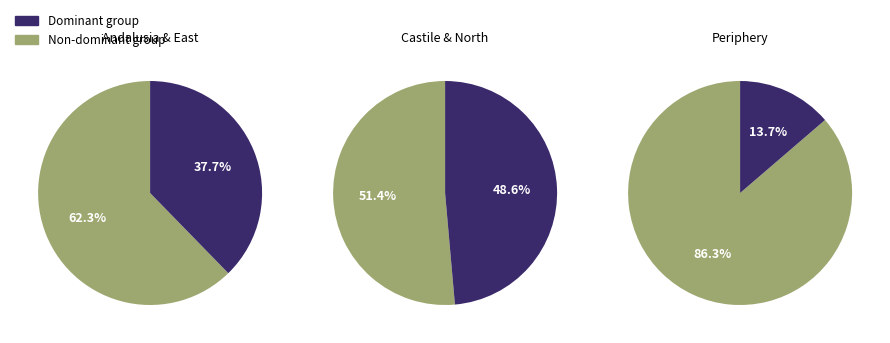

Do ESP-NC and ESP-AN together represent more than half of the pie?

No